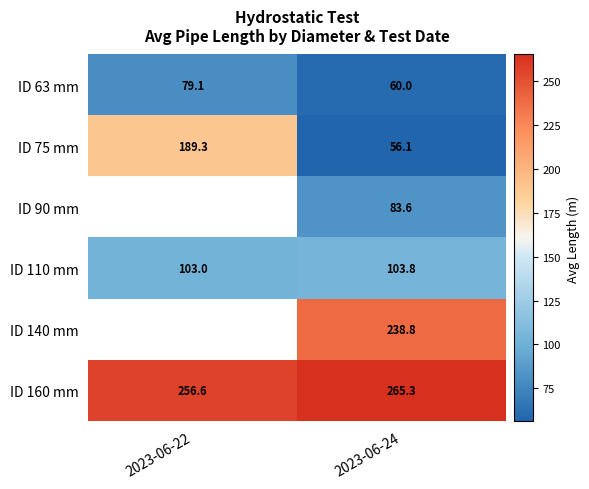

What is the difference between the ID 160 mm values at 2023-06-24 and 2023-06-22?

8.7